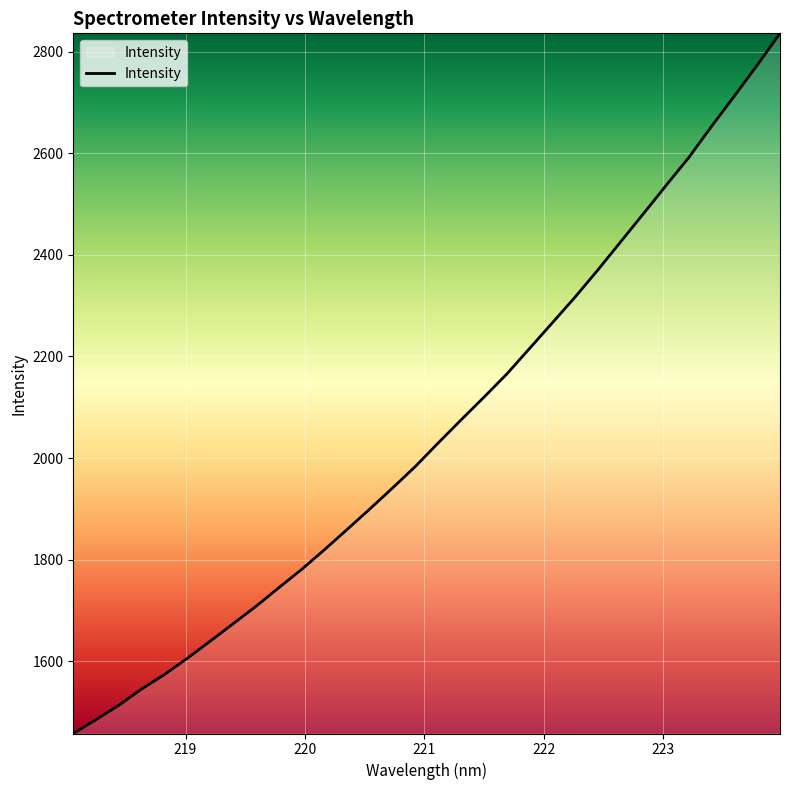

What is the maximum value shown in the chart?

2836.7